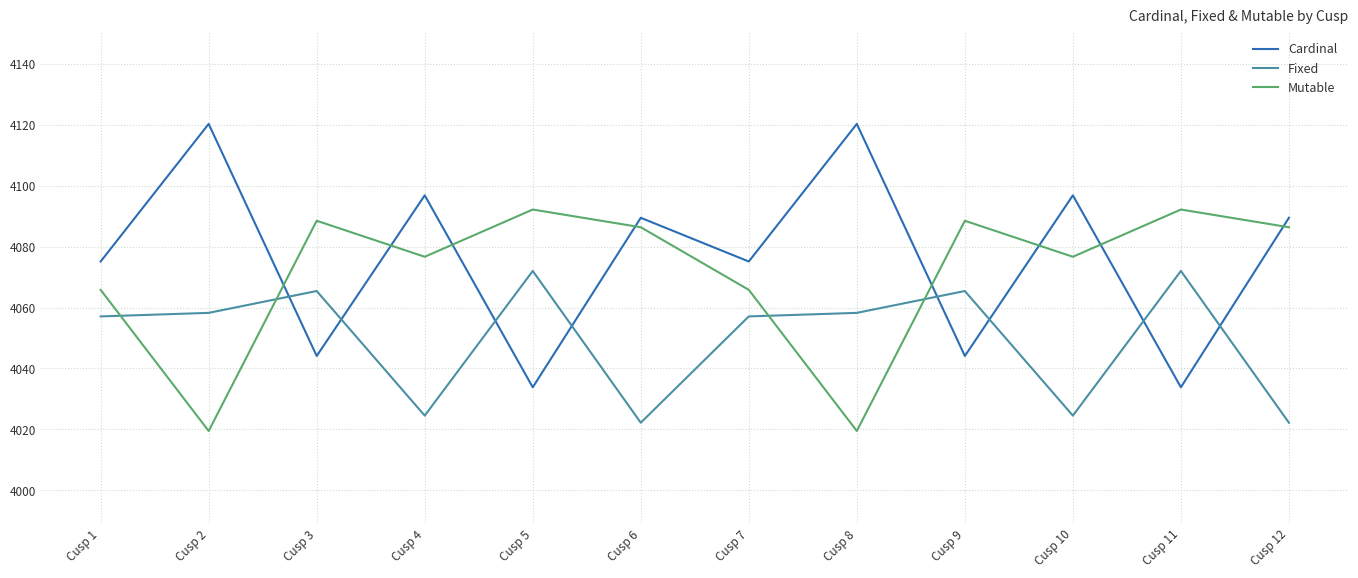

Where is the first local maximum for Fixed?

Cusp 3